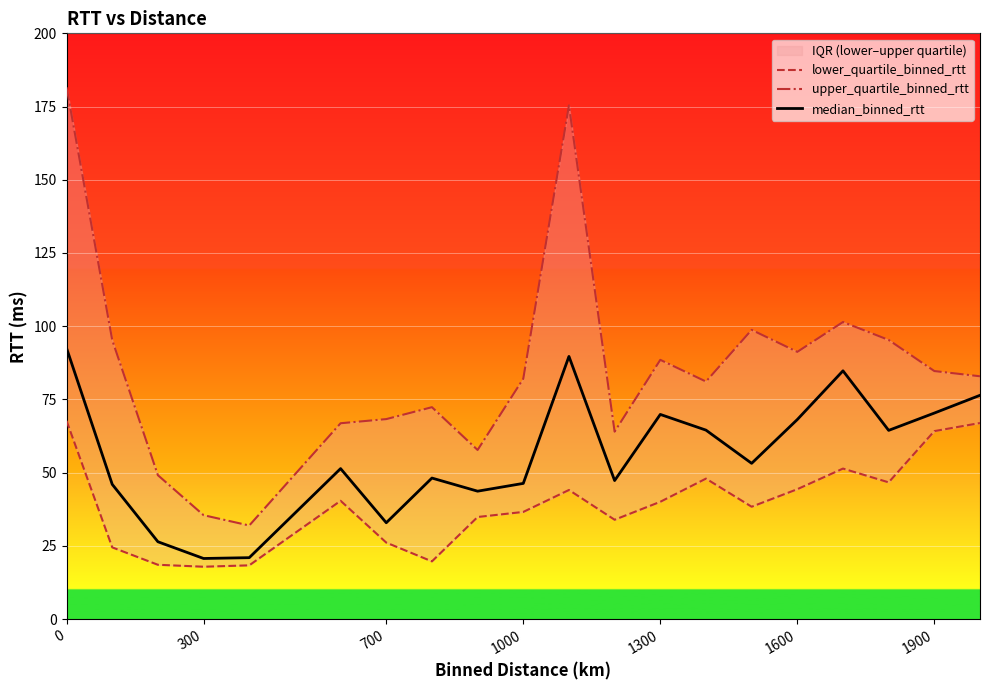

What is the value of the lower_quartile_binned_rtt point at the 8th from the left?

19.7